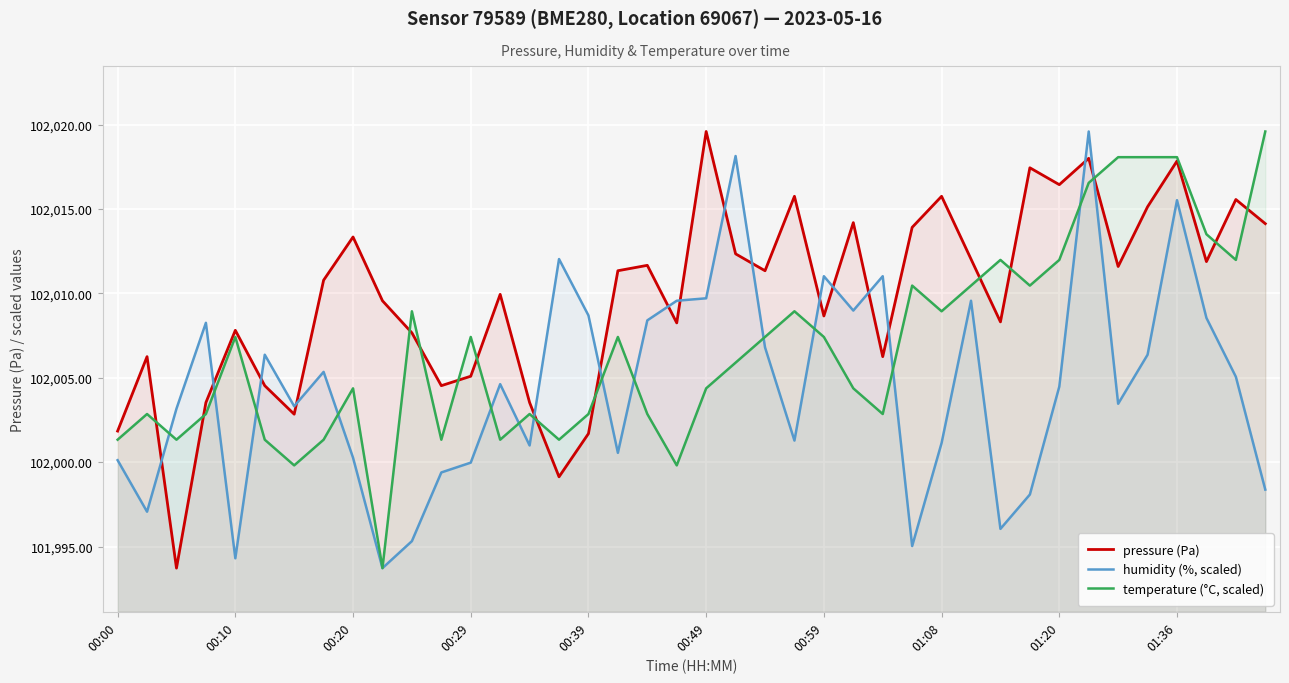

What is the spread (max minus min) of values at 22?

4.5